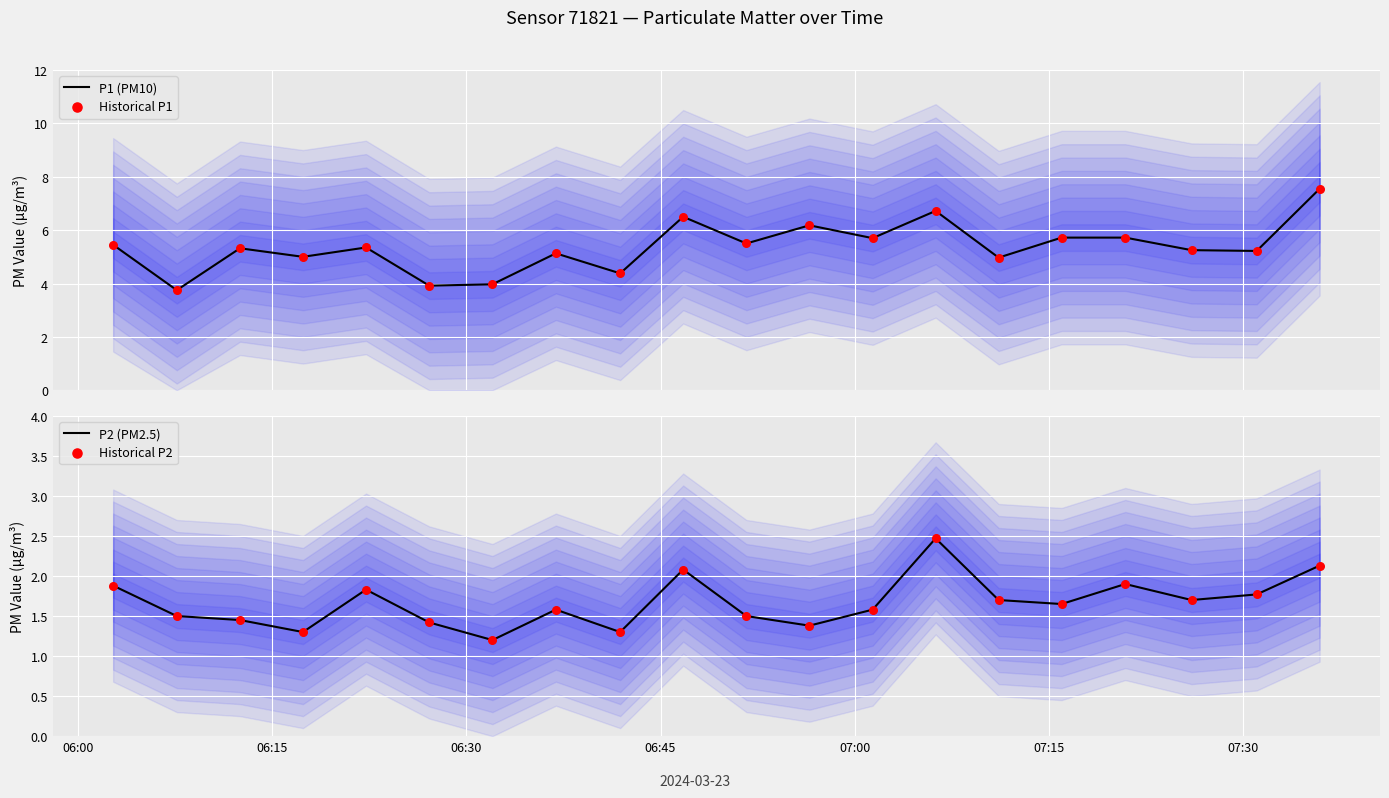

Is the value of P2 (PM2.5) at 12 greater than the value of Historical P2 at 07:15?

Yes